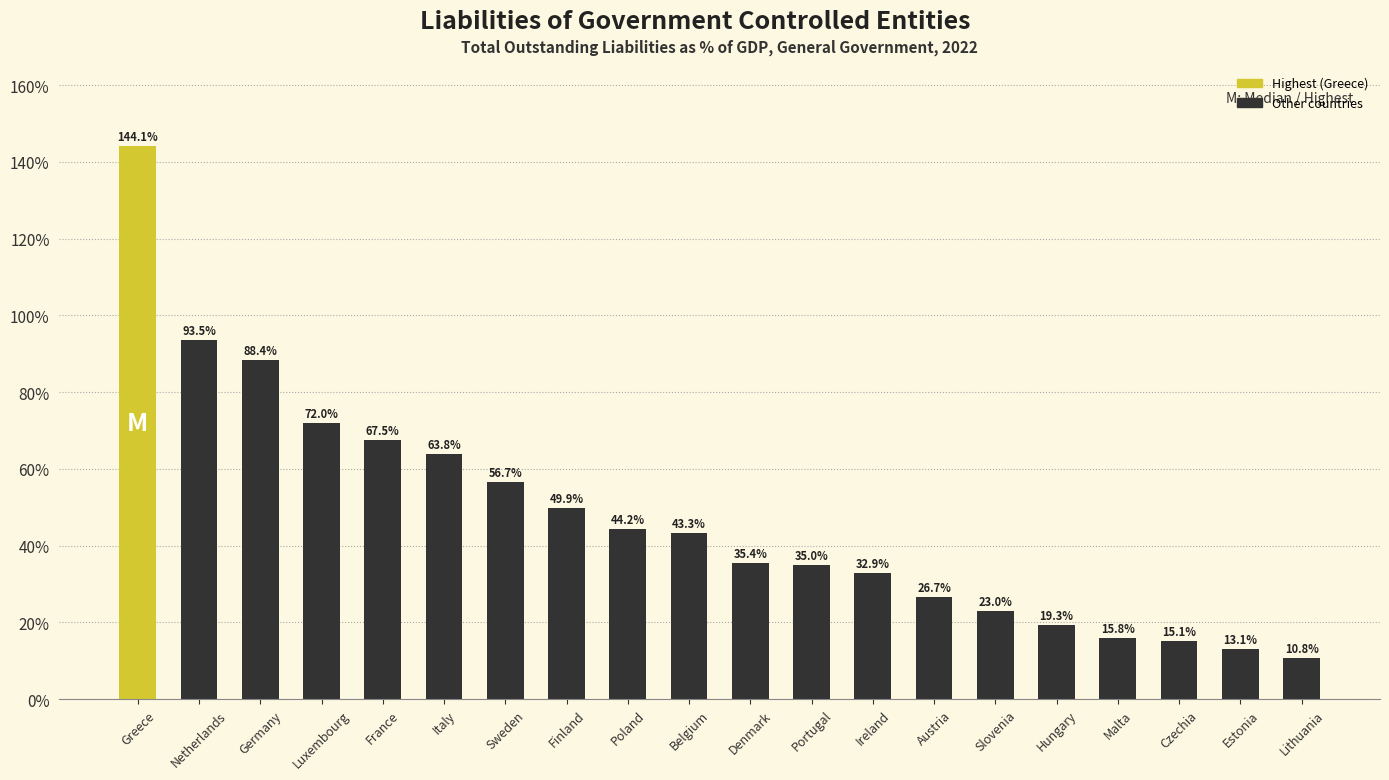

What is the value of the 6th bar from the left?

63.8